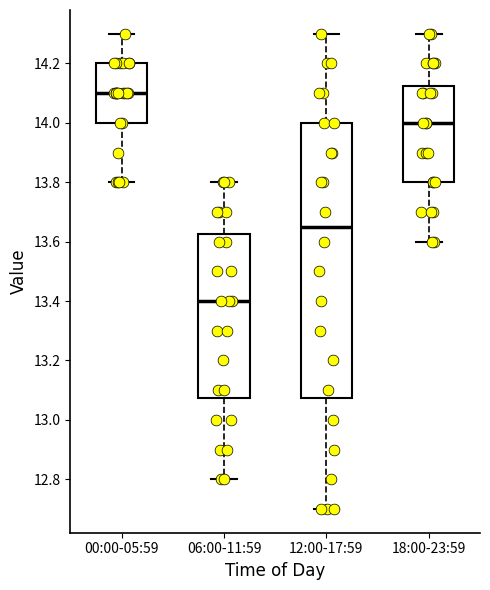

Where is the upper edge of the box for 06:00-11:59 on the y-axis? The values are not printed on the chart, so give them approximately, as read against the axis.

13.62